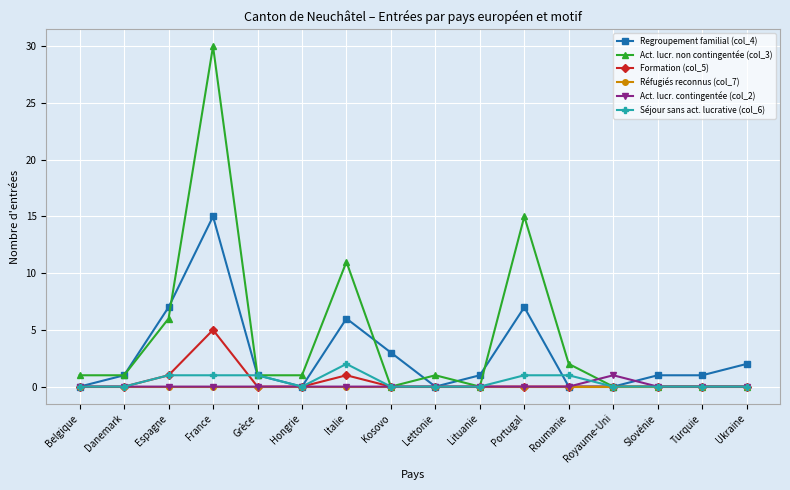

Reading left to right, what are all the values shown in this chart?

Regroupement familial (col_4): 0	1	7	15	1	0	6	3	0	1	7	0	0	1	1	2
Act. lucr. non contingentée (col_3): 1	1	6	30	1	1	11	0	1	0	15	2	0	0	0	0
Formation (col_5): 0	0	1	5	0	0	1	0	0	0	0	0	0	0	0	0
Réfugiés reconnus (col_7): 0	0	0	0	0	0	0	0	0	0	0	0	0	0	0	0
Act. lucr. contingentée (col_2): 0	0	0	0	0	0	0	0	0	0	0	0	1	0	0	0
Séjour sans act. lucrative (col_6): 0	0	1	1	1	0	2	0	0	0	1	1	0	0	0	0